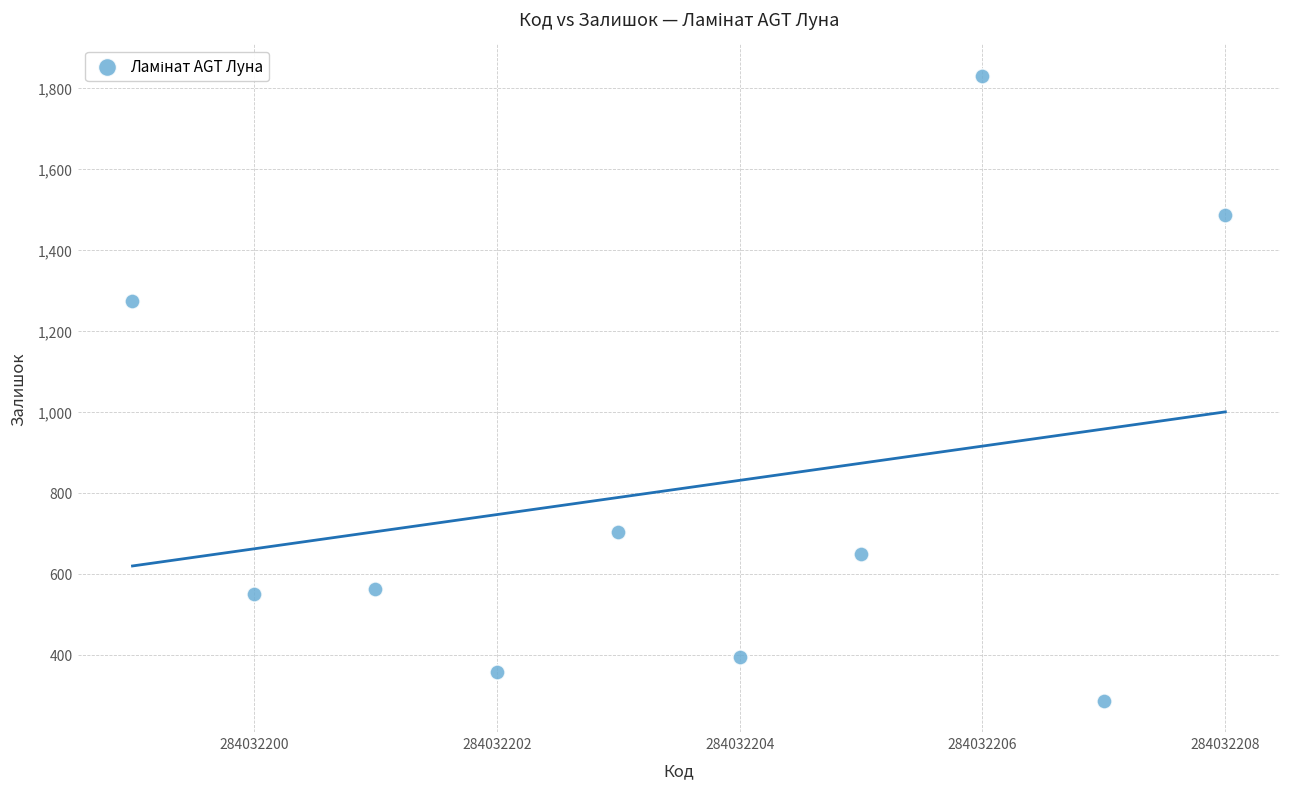

What is the range of Y values (max minus min)?

1543